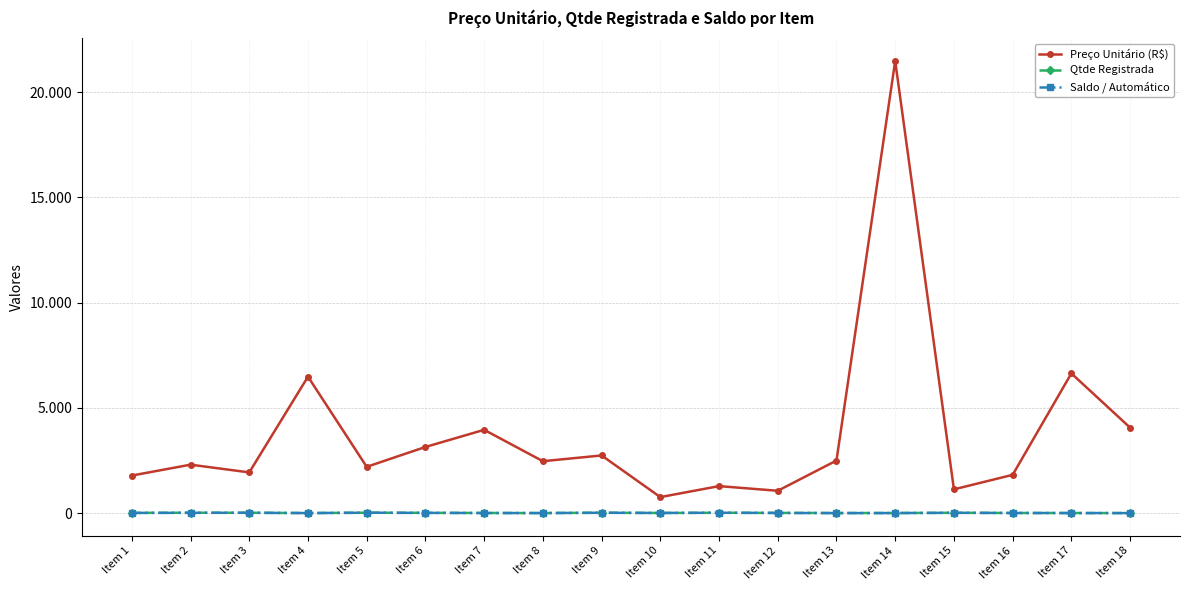

In Qtde Registrada, how many points are lower than both neighbors (excluding endpoints)?

4